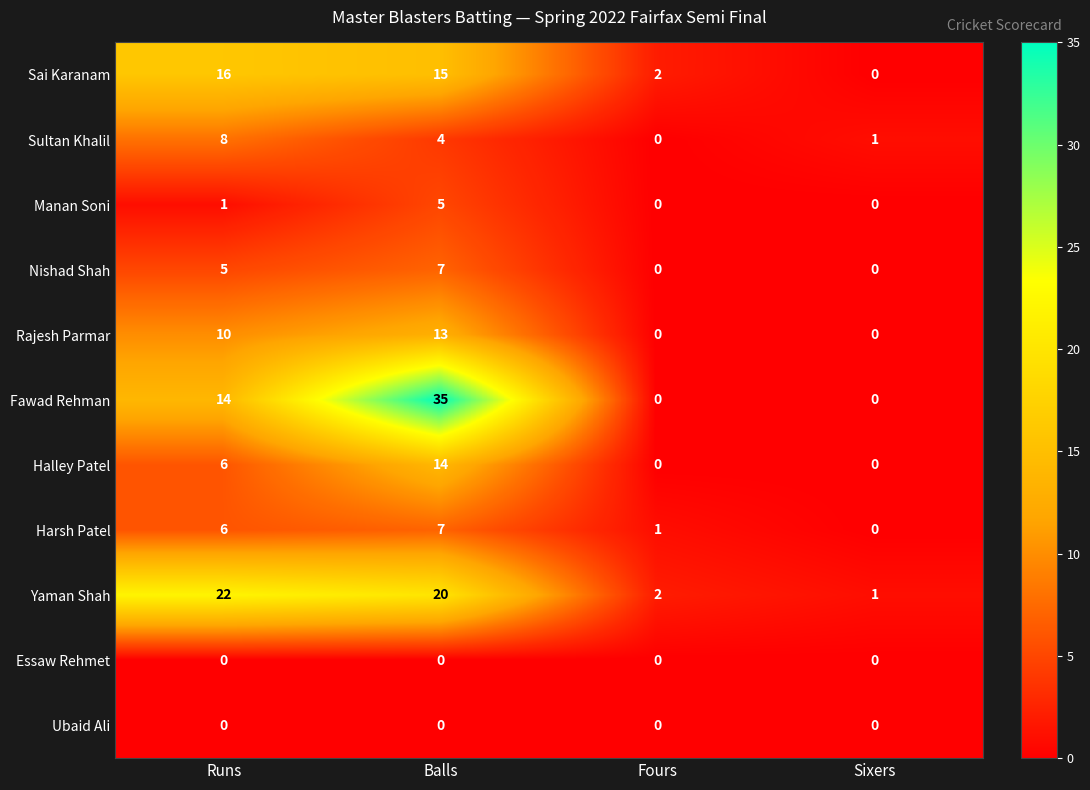

At which category is the sum across all series the highest?

Balls